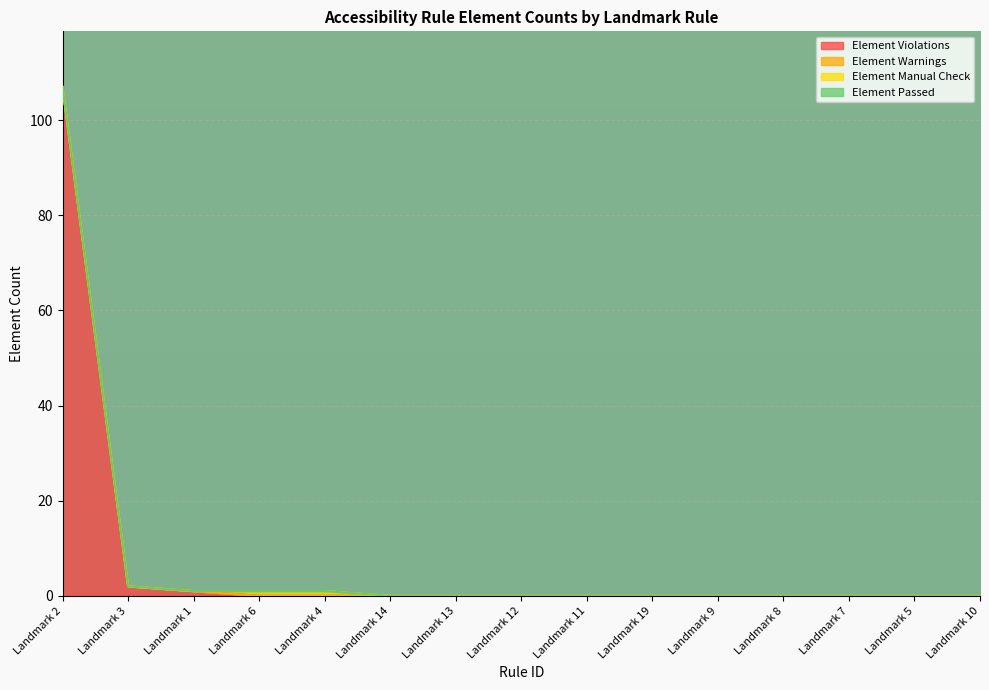

Reading left to right, extract all data points from this chart.

Element Violations: 107	2	1	0	0	0	0	0	0	0	0	0	0	0	0
Element Warnings: 0	0	0	0	0	0	0	0	0	0	0	0	0	0	0
Element Manual Check: 0	0	0	1	1	0	0	0	0	0	0	0	0	0	0
Element Passed: 0	0	0	0	0	0	0	0	0	0	0	0	0	0	0